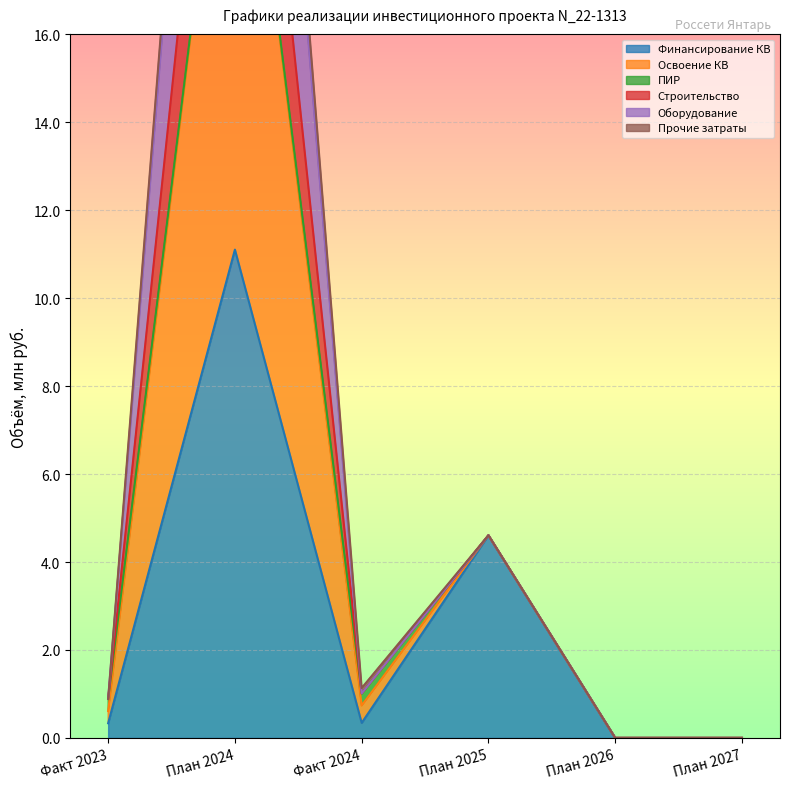

What is the maximum value for Финансирование КВ?

11.1